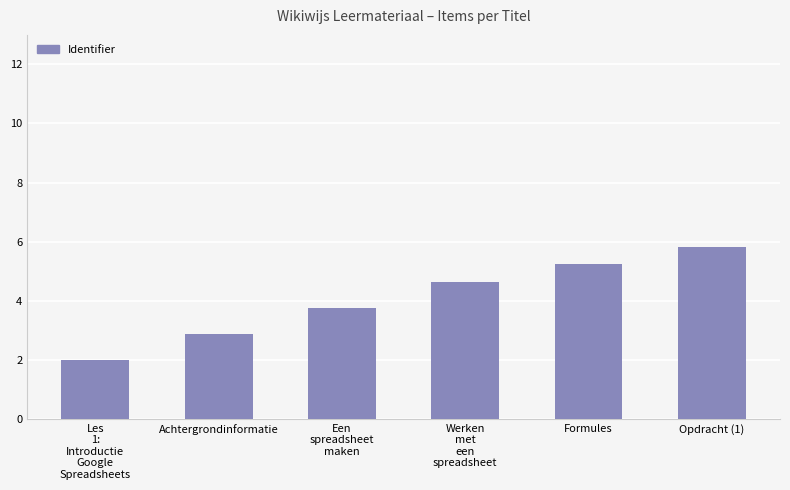

Rank the categories by value from highest to lowest.

Opdracht (1), Formules, Werken
met
een
spreadsheet, Een
spreadsheet
maken, Achtergrondinformatie, Les
1:
Introductie
Google
Spreadsheets